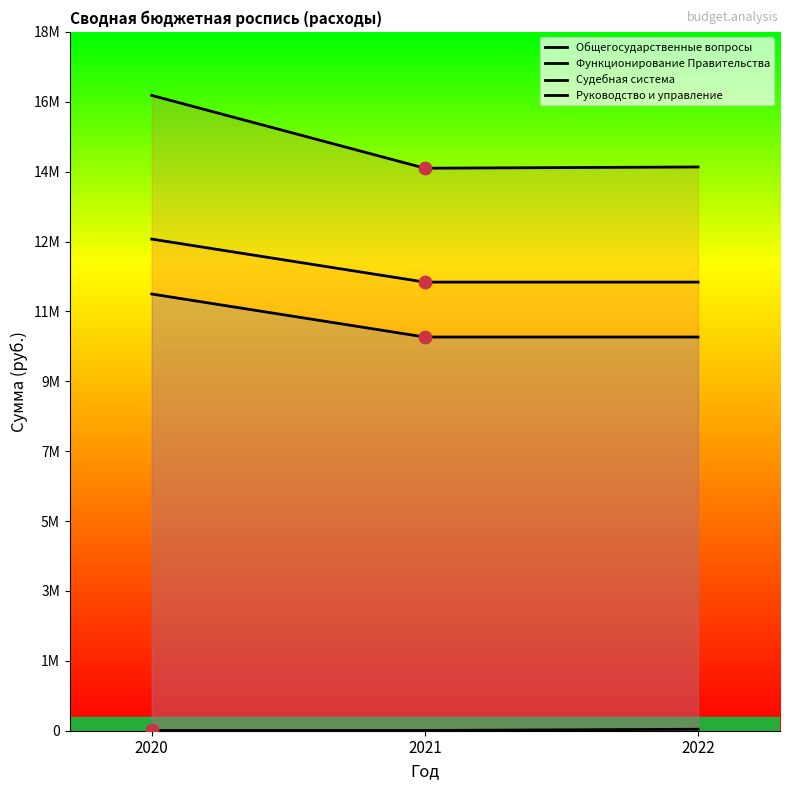

Which series has the widest spread of Y values?

Общегосударственные вопросы